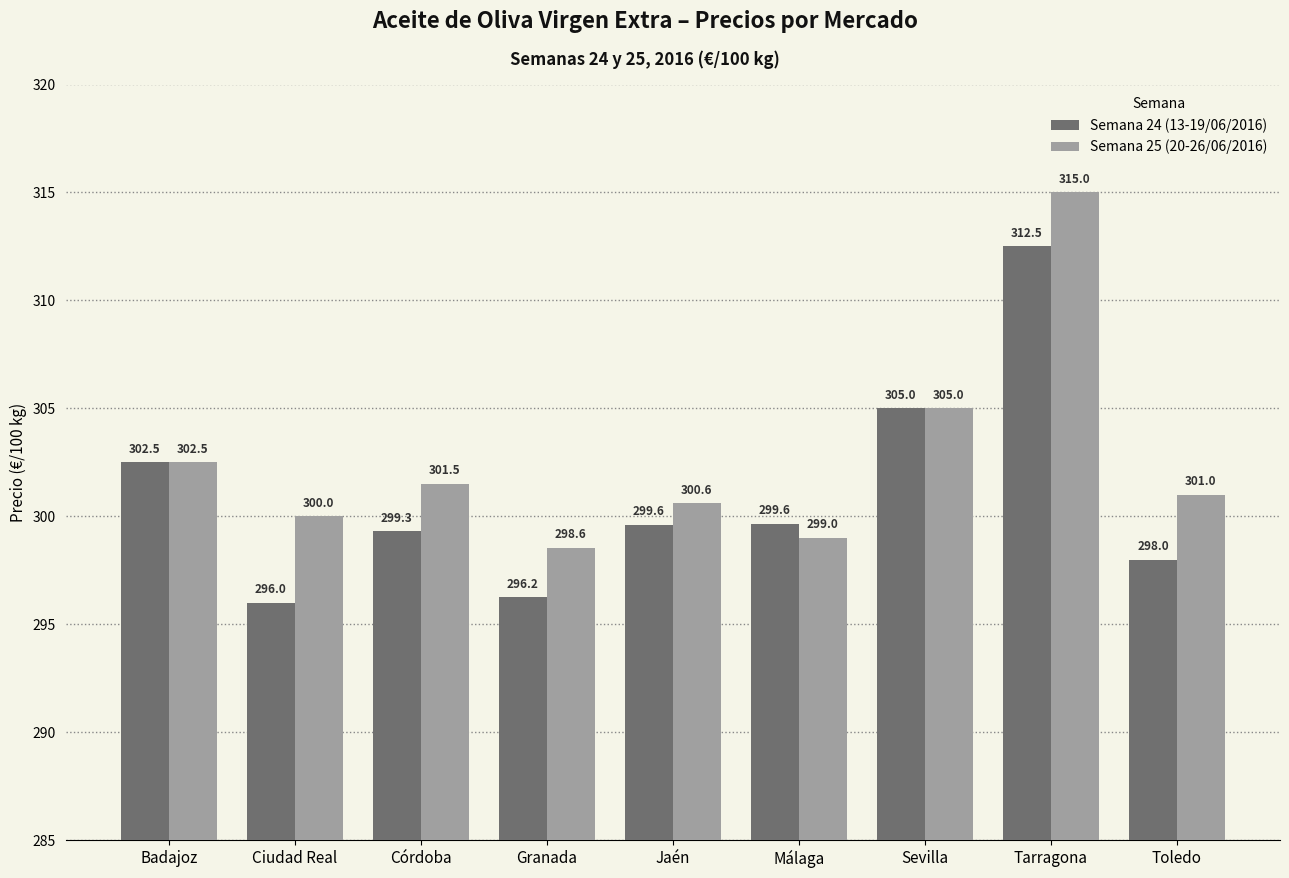

How many bars are there in total?

18